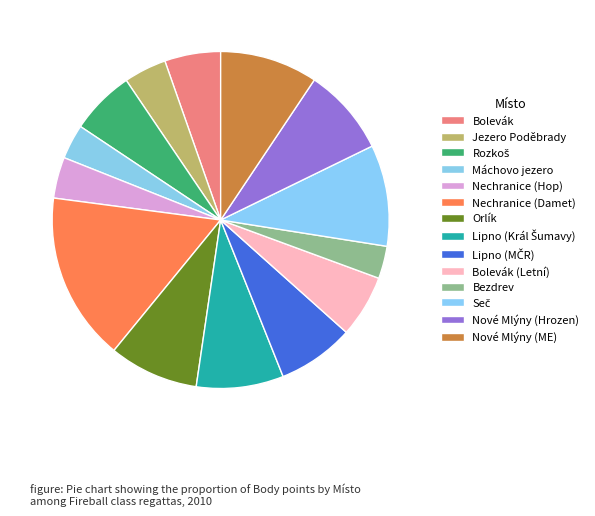

Between Bezdrev and Rozkoš, which is larger?

Rozkoš